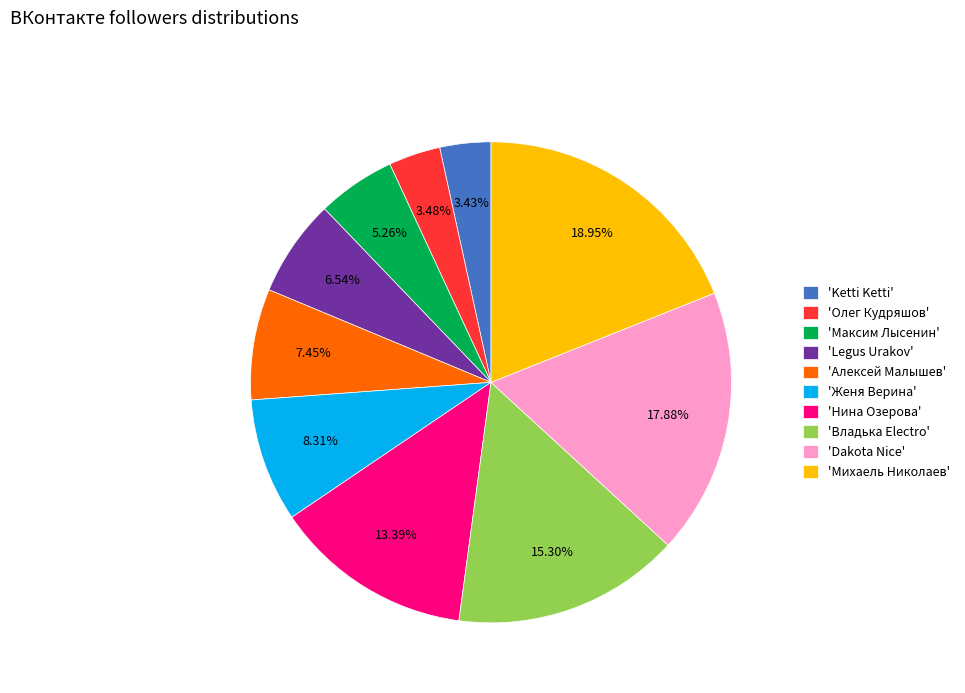

Between 'Dakota Nice' and 'Алексей Малышев', which is larger?

'Dakota Nice'